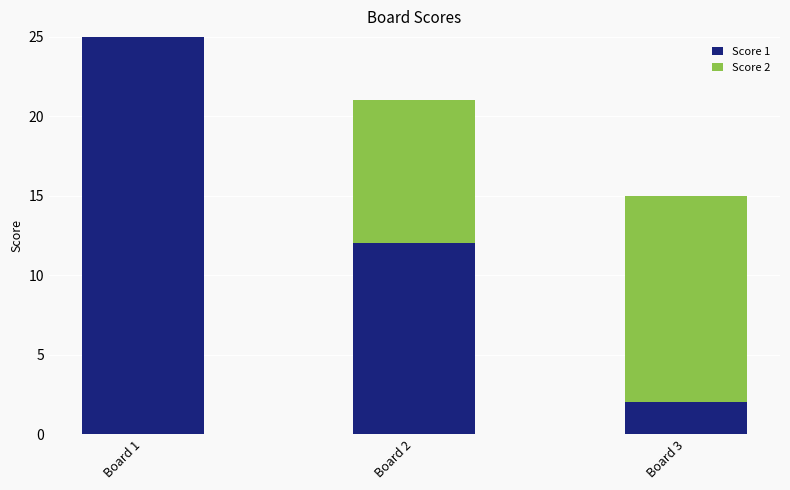

At which category is the sum across all series the highest?

Board 1